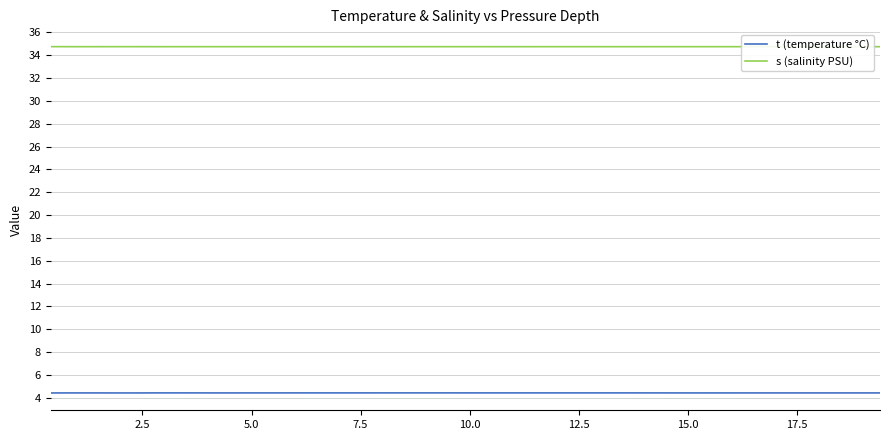

Reading left to right, what are all the values shown in this chart?

t (temperature °C): 4.4	4.4	4.4	4.4	4.4	4.4	4.4	4.4	4.4	4.4	4.4	4.4	4.4	4.4	4.4	4.4	4.4	4.4	4.4	4.4	4.4	4.4	4.4	4.4	4.4	4.4	4.4	4.4	4.4	4.4	4.4	4.4	4.4
s (salinity PSU): 34.8	34.7	34.7	34.7	34.7	34.8	34.8	34.8	34.7	34.7	34.7	34.7	34.7	34.7	34.7	34.7	34.7	34.7	34.7	34.7	34.7	34.7	34.7	34.7	34.7	34.7	34.7	34.7	34.7	34.7	34.7	34.7	34.7